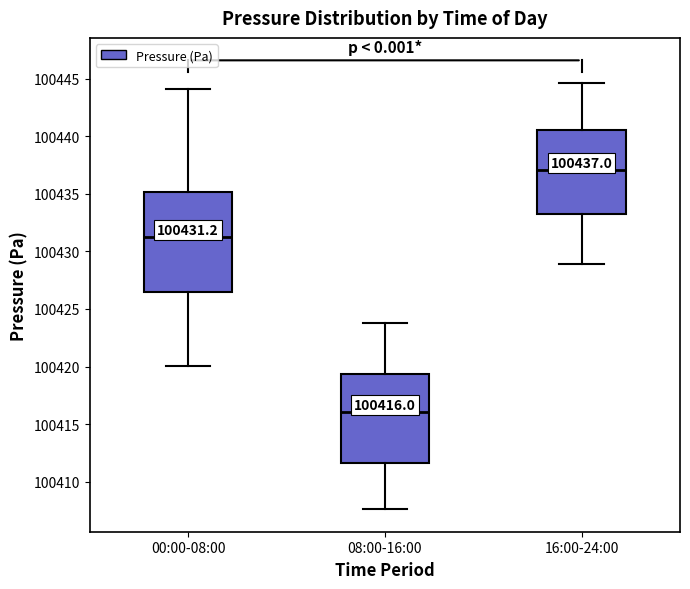

Comparing the boxes themselves (not the whiskers), which one is the tallest?

00:00-08:00